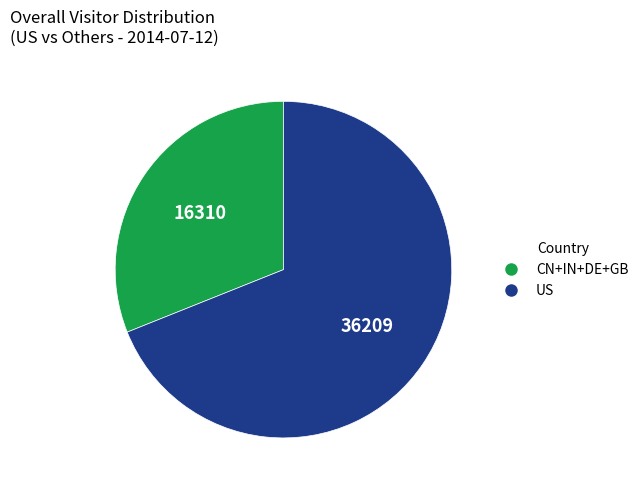

Is there any slice that represents more than half of the pie?

Yes